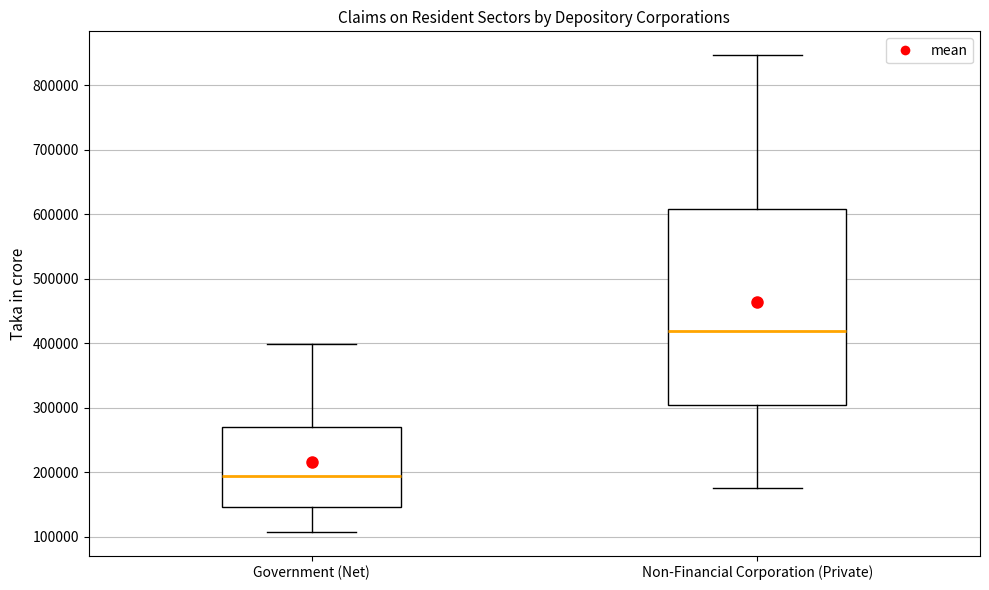

Reading left to right, transcribe this box plot: for each box, give where its median line is, the range the box spans, and where its two whiskers end, as read against the y-axis. The values are not printed on the chart, so give them approximately, as read against the axis.

Government (Net): median 190000, box 150000 to 270000, whiskers 110000 to 400000
Non-Financial Corporation (Private): median 420000, box 300000 to 610000, whiskers 180000 to 850000